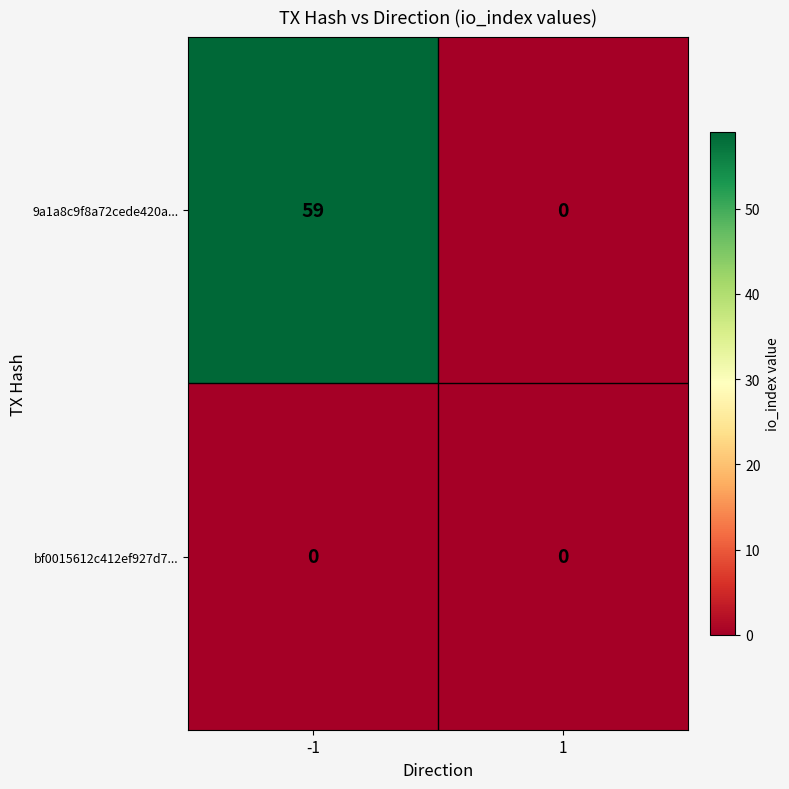

What is the difference between the 9a1a8c9f8a72cede420a... values at 1 and -1?

59